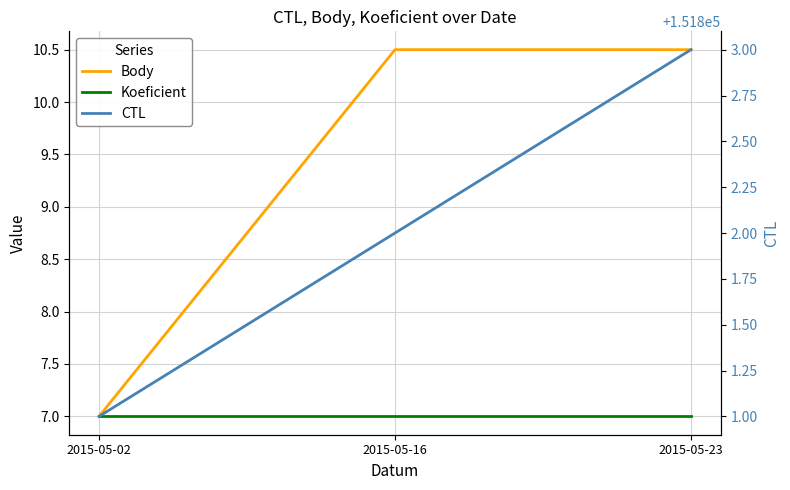

What is the approximate value of CTL at 2015-05-02?

151801.0